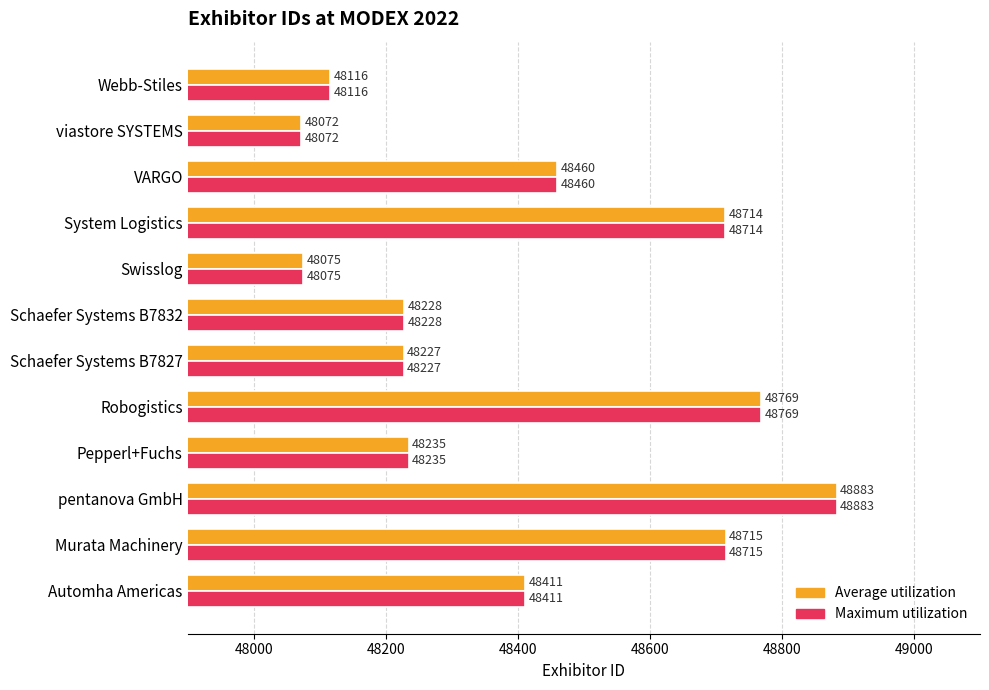

Is the value of Maximum utilization at Schaefer Systems B7832 greater than the value of Average utilization at Swisslog?

Yes